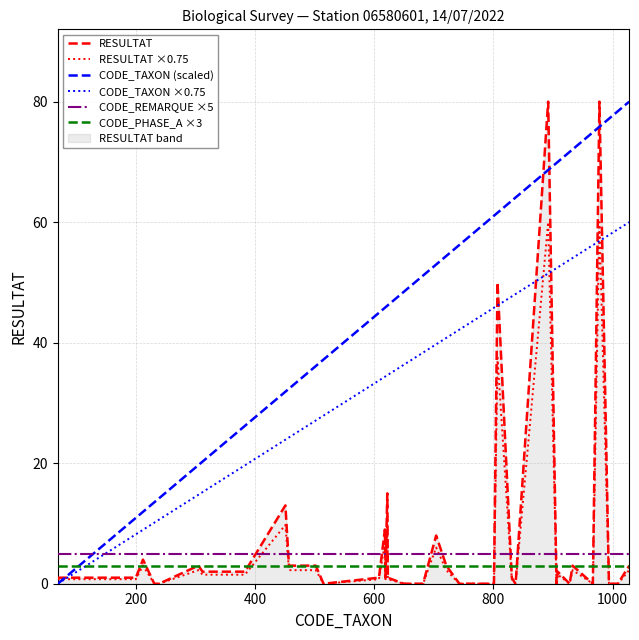

What is the minimum value for CODE_REMARQUE ×5?

5.0